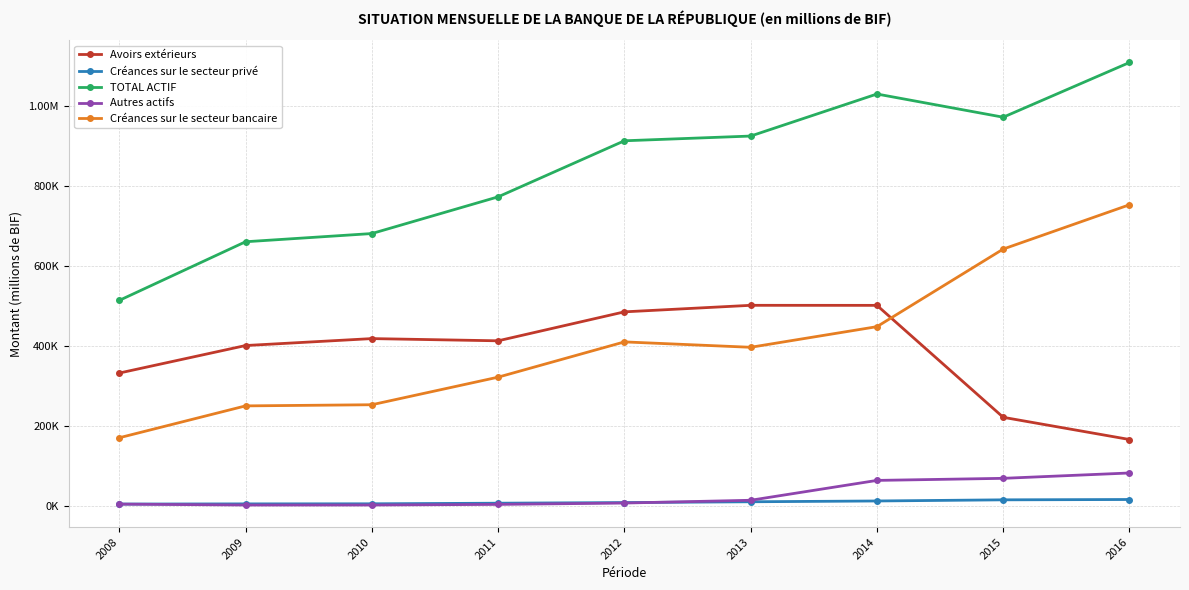

What is the average value of the TOTAL ACTIF series?

840948.4